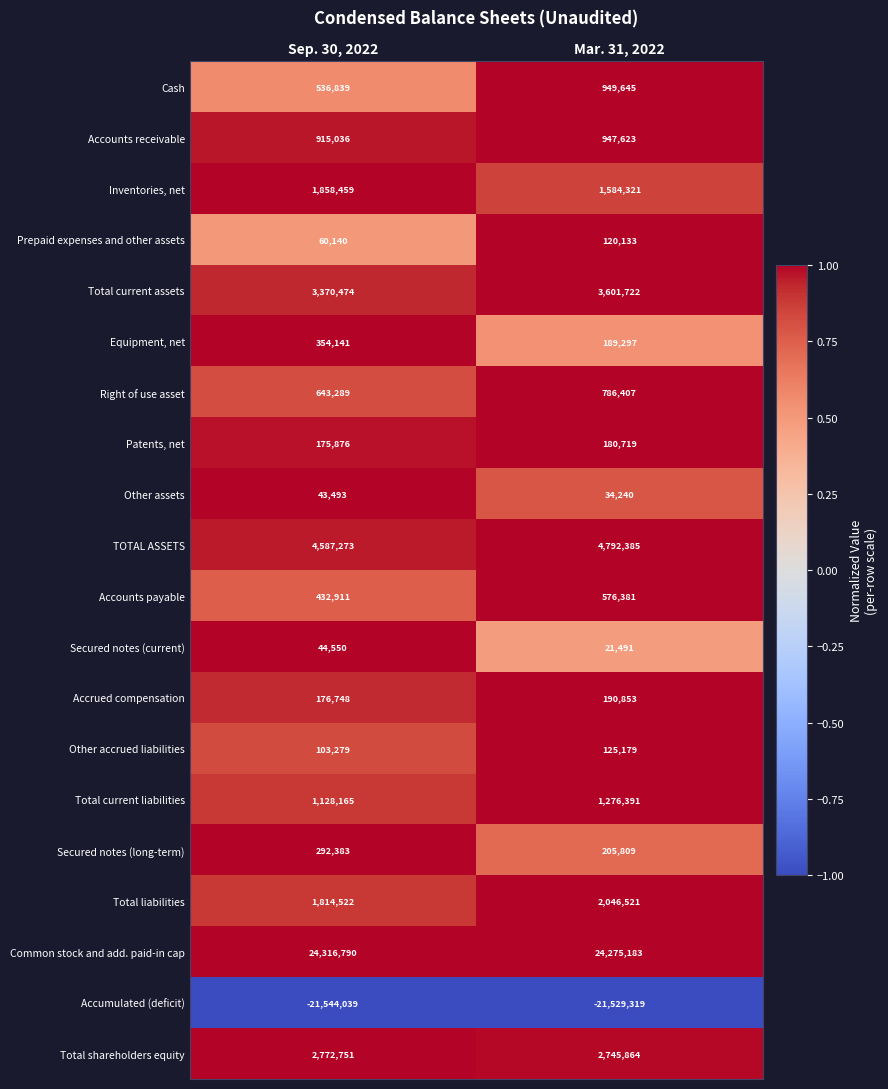

At which category is the sum across all series the highest?

Mar. 31, 2022